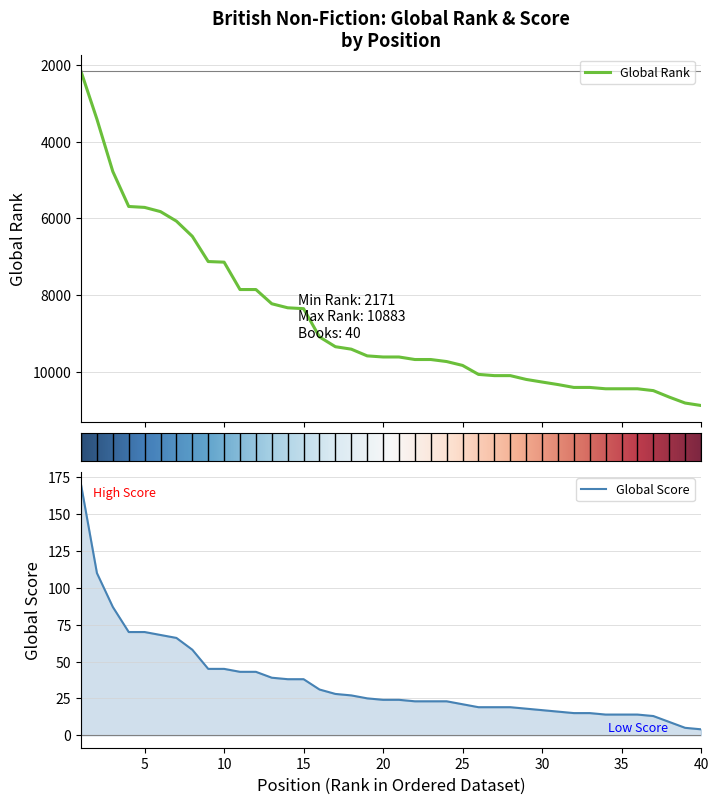

Reading left to right, extract all data points from this chart.

Global Rank: 2171	3416	4781	5693	5717	5827	6075	6471	7129	7145	7859	7859	8230	8335	8358	9095	9350	9414	9589	9618	9618	9684	9684	9737	9838	10072	10104	10104	10203	10271	10337	10412	10412	10447	10447	10447	10495	10664	10819	10883
Global Score: 170	110	87	70	70	68	66	58	45	45	43	43	39	38	38	31	28	27	25	24	24	23	23	23	21	19	19	19	18	17	16	15	15	14	14	14	13	9	5	4